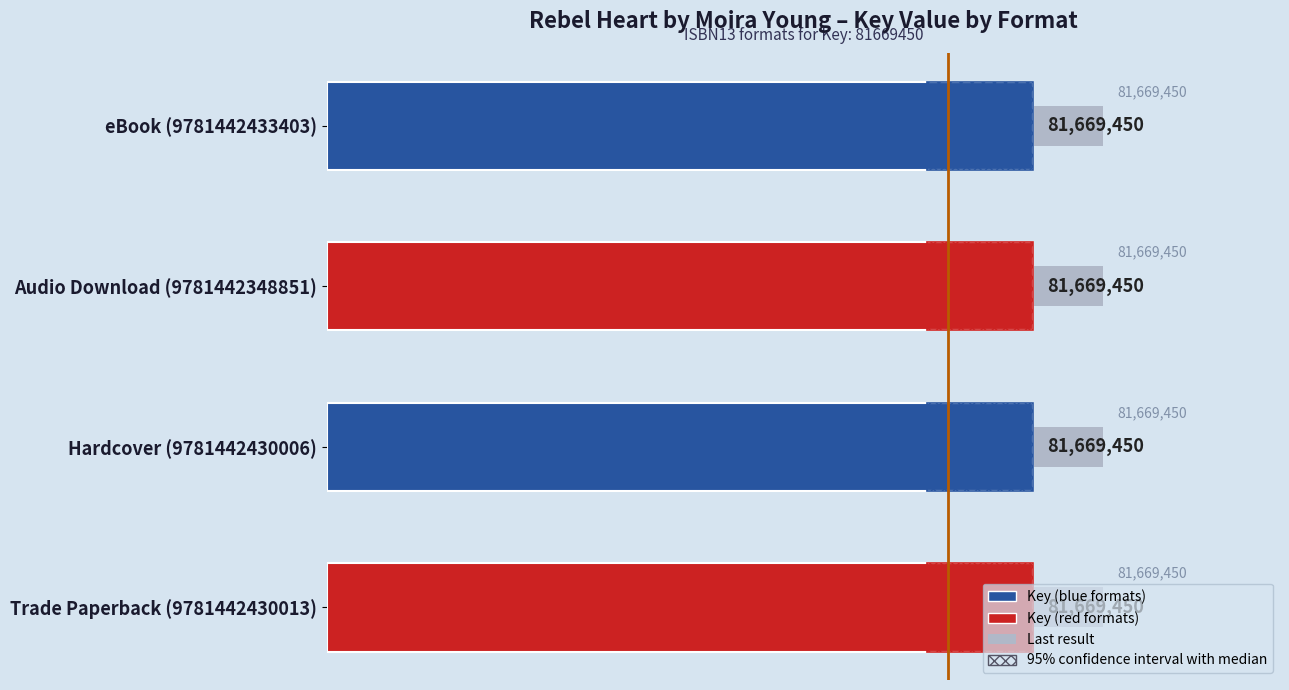

How many bars are there in total?

8